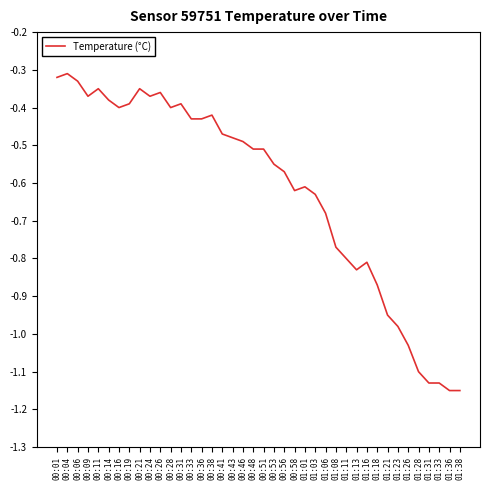

True or false: the data shows -0.5 at 01:11.

False